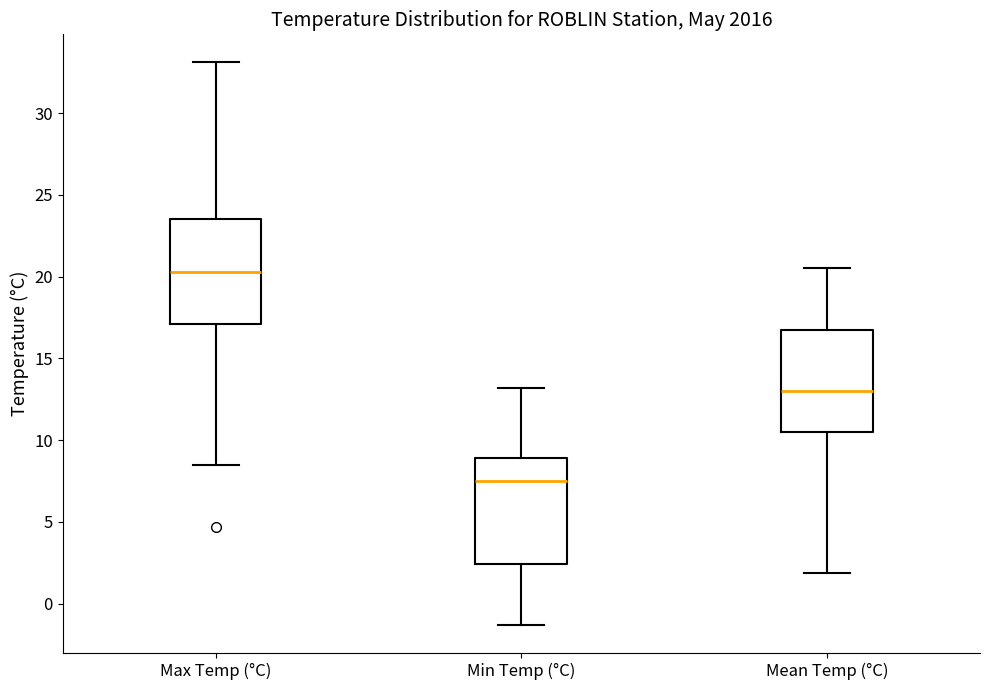

Reading left to right, transcribe this box plot: for each box, give where its median line is, the range the box spans, and where its two whiskers end, as read against the y-axis. The values are not printed on the chart, so give them approximately, as read against the axis.

Max Temp (°C): median 20.5, box 17.0 to 23.5, whiskers 8.5 to 33.0
Min Temp (°C): median 7.5, box 2.5 to 9.0, whiskers -1.5 to 13.0
Mean Temp (°C): median 13.0, box 10.5 to 17.0, whiskers 2.0 to 20.5